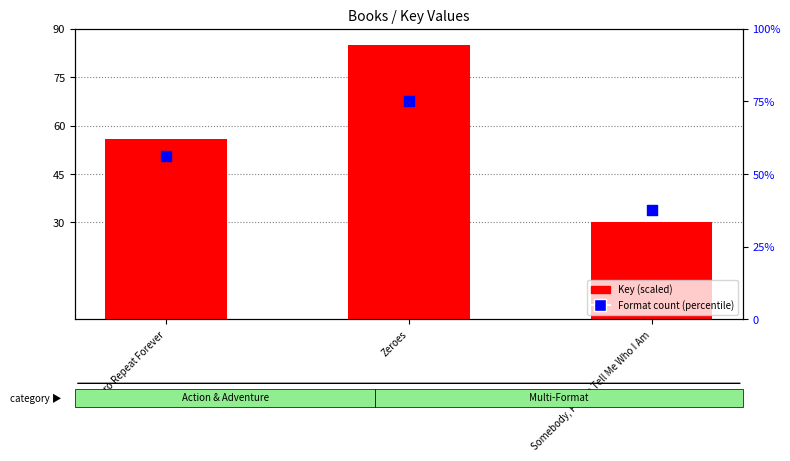

Which series contains the lowest Y value?

Key (scaled)